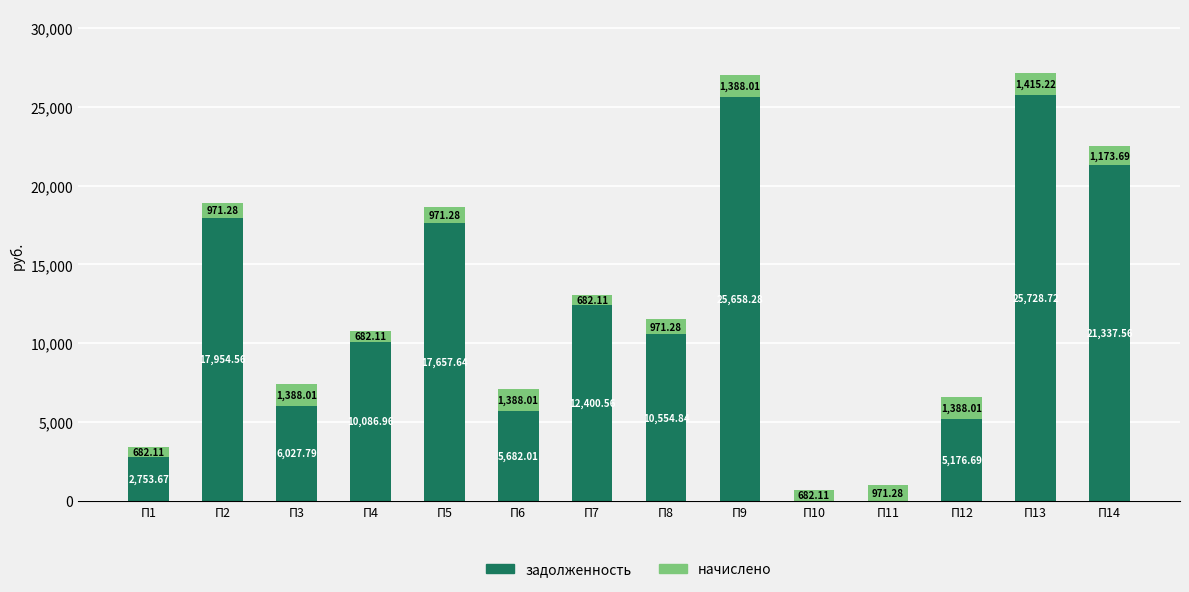

Where does the задолженность series first go above 10554?

П2